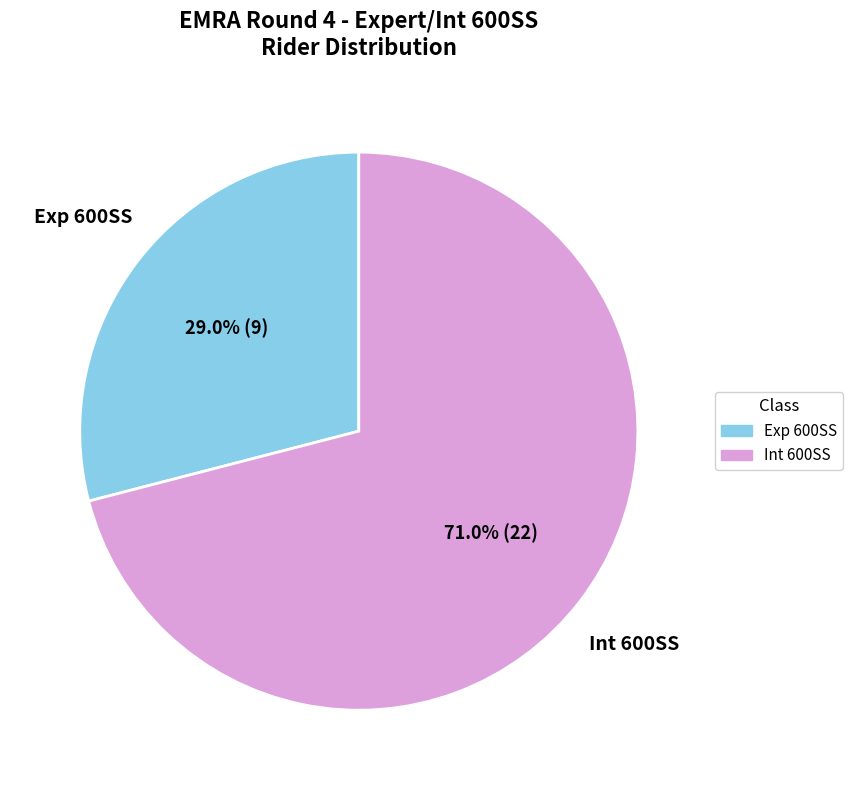

Which category has the biggest portion of the pie?

Int 600SS